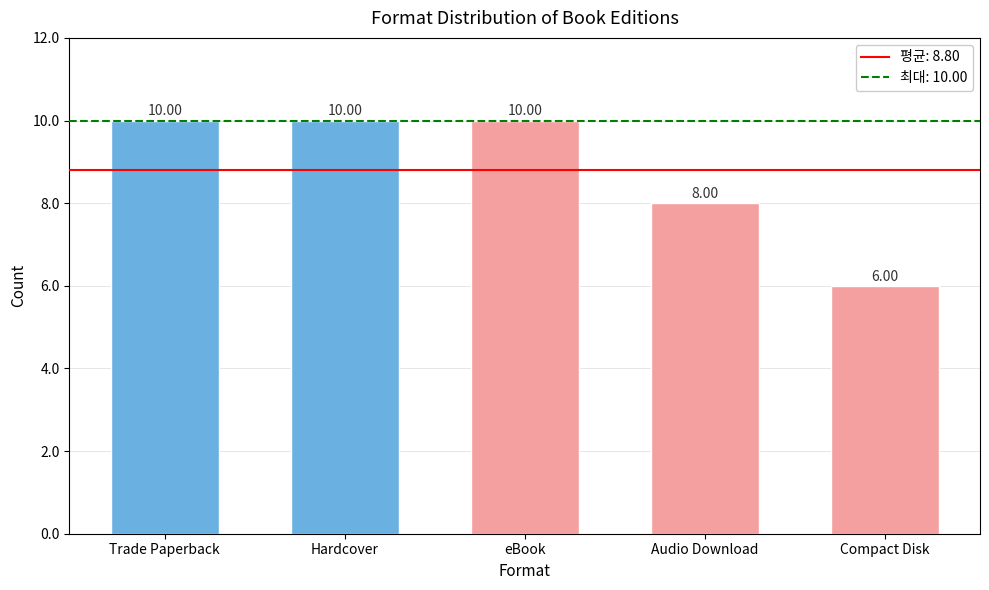

What is the greatest value displayed?

10